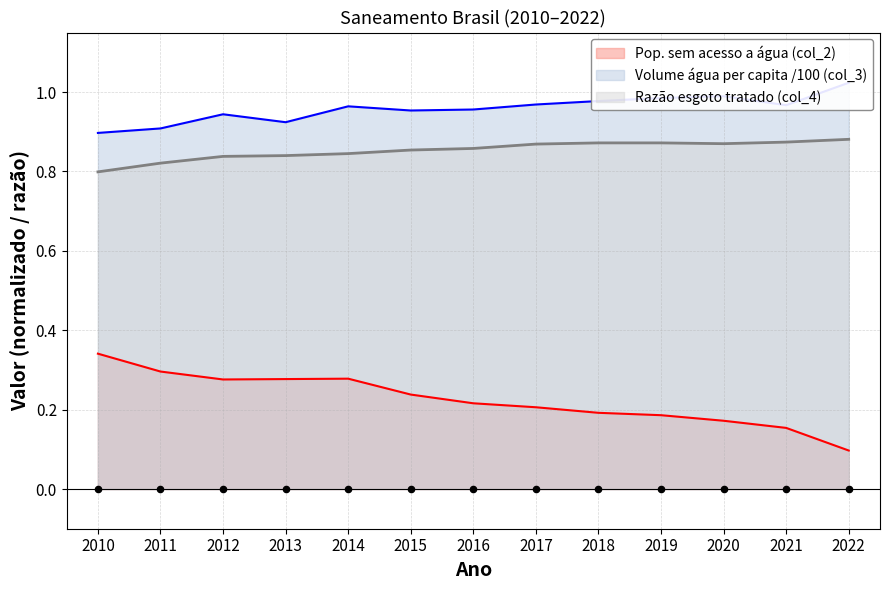

Is the value of Volume água per capita (col_3) at 2011 greater than the value of Pop. sem acesso a água (col_2) at 2011?

Yes